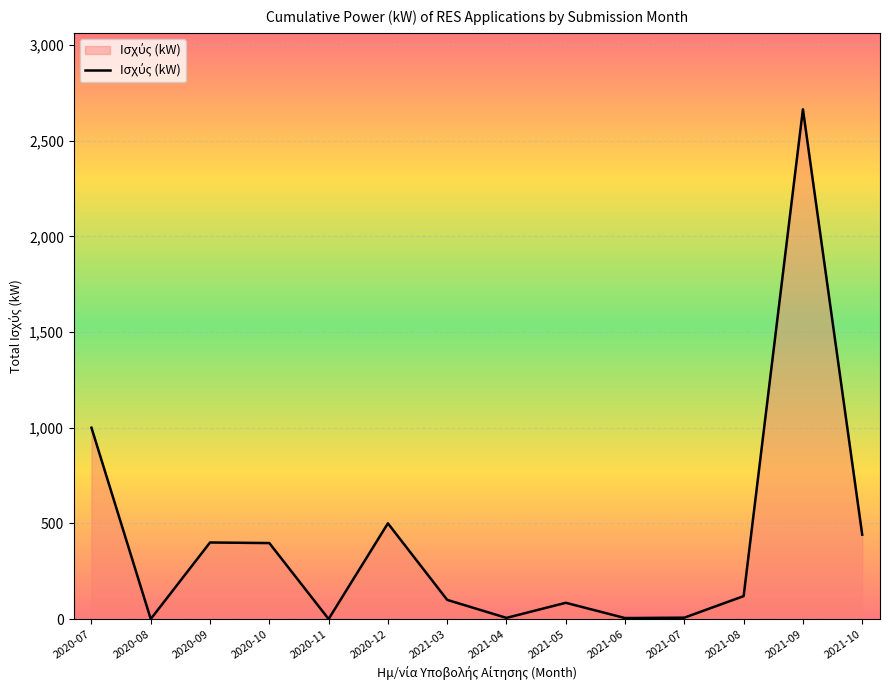

Is it true that the value at 2020-08 is 0.0?

True